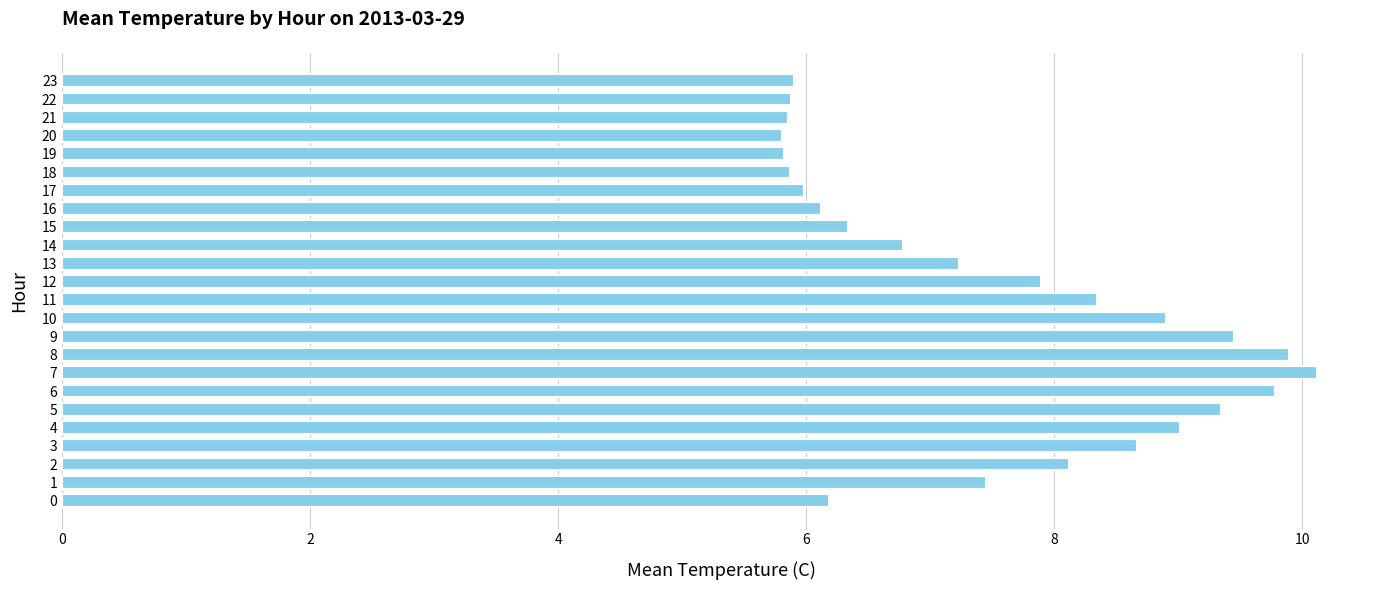

What is the sum of the values at 17 and 23?

11.9